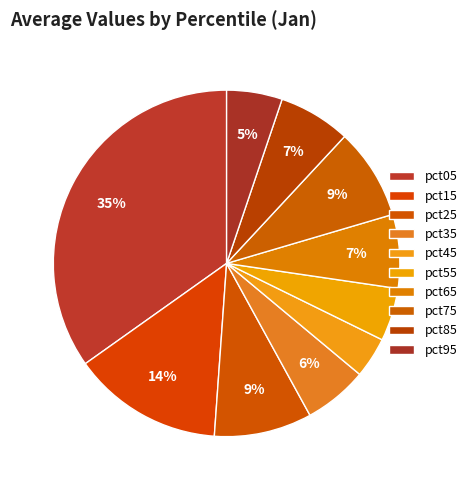

Count the number of slices in the pie.

10